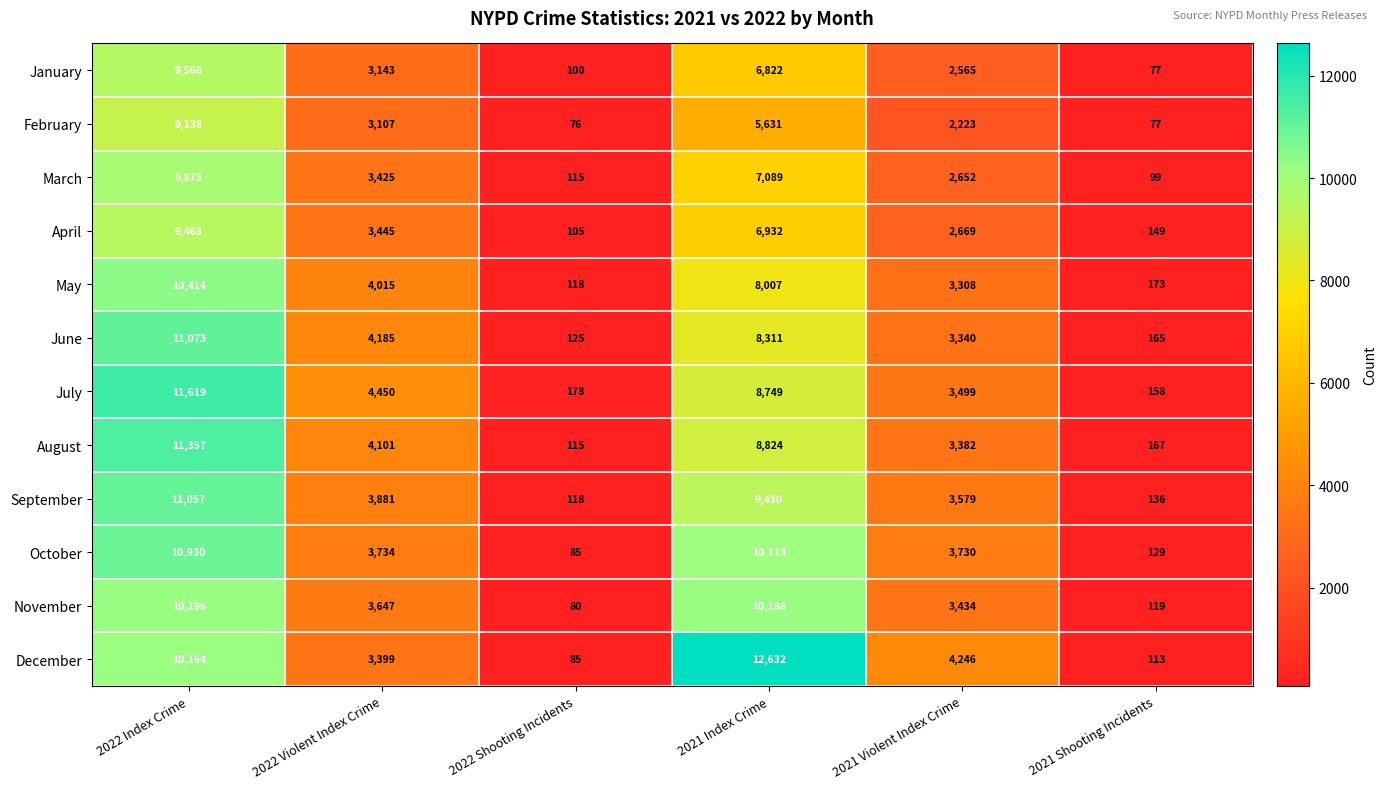

Which category has the highest value in the November series?

2022 Index Crime